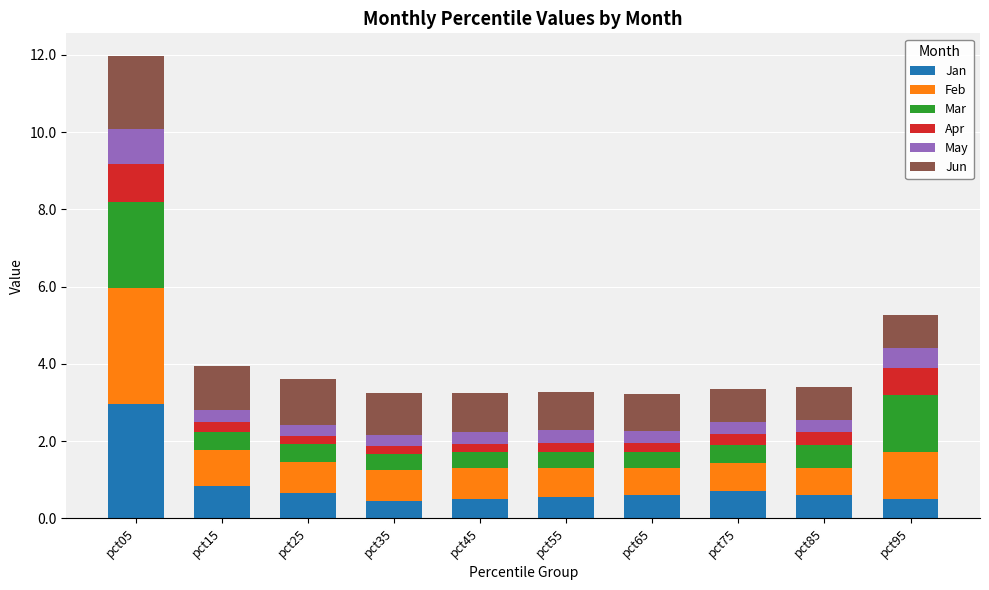

Are the bars grouped side by side (vs. stacked)?

No